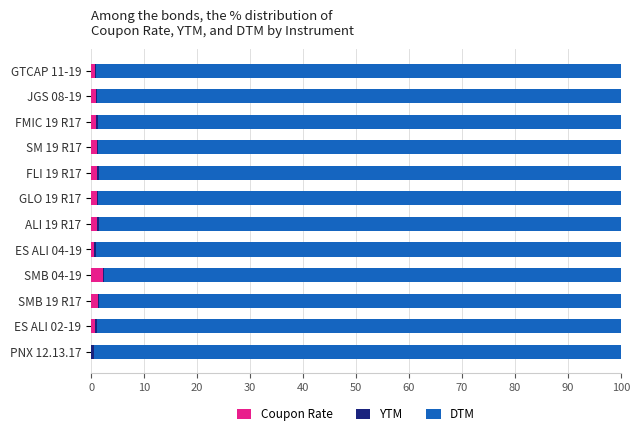

What is the sum of all Coupon Rate values?

11.5